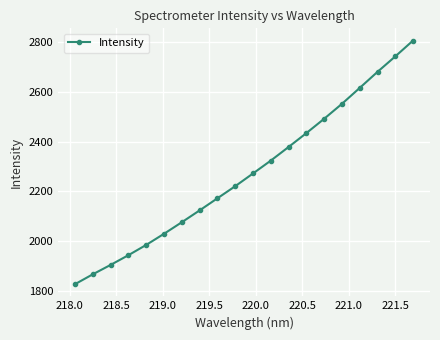

What is the value of the 9th point from the left?

2172.8